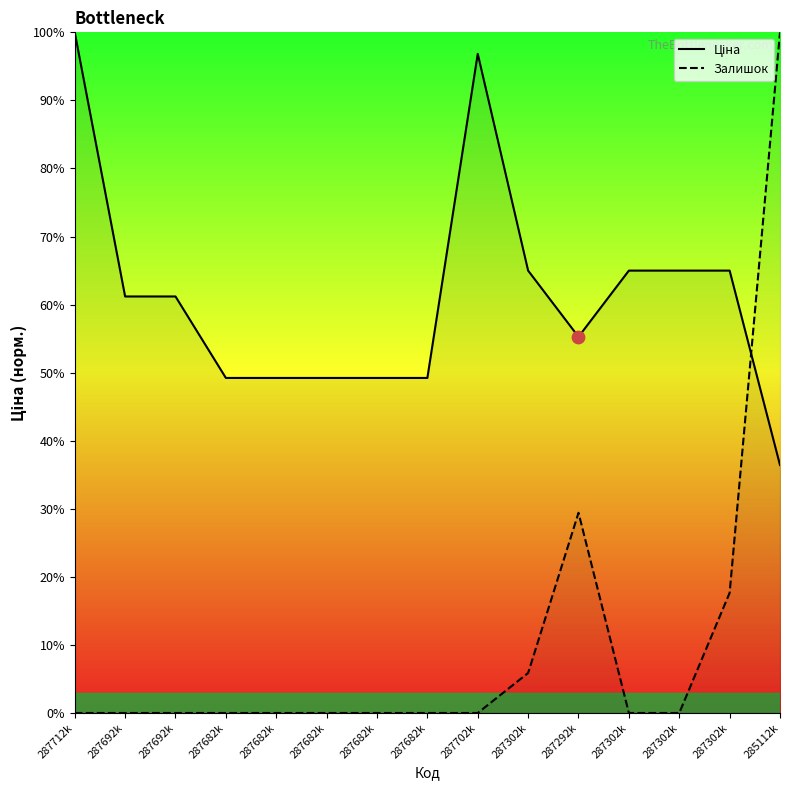

Which series contains the lowest Y value?

Залишок